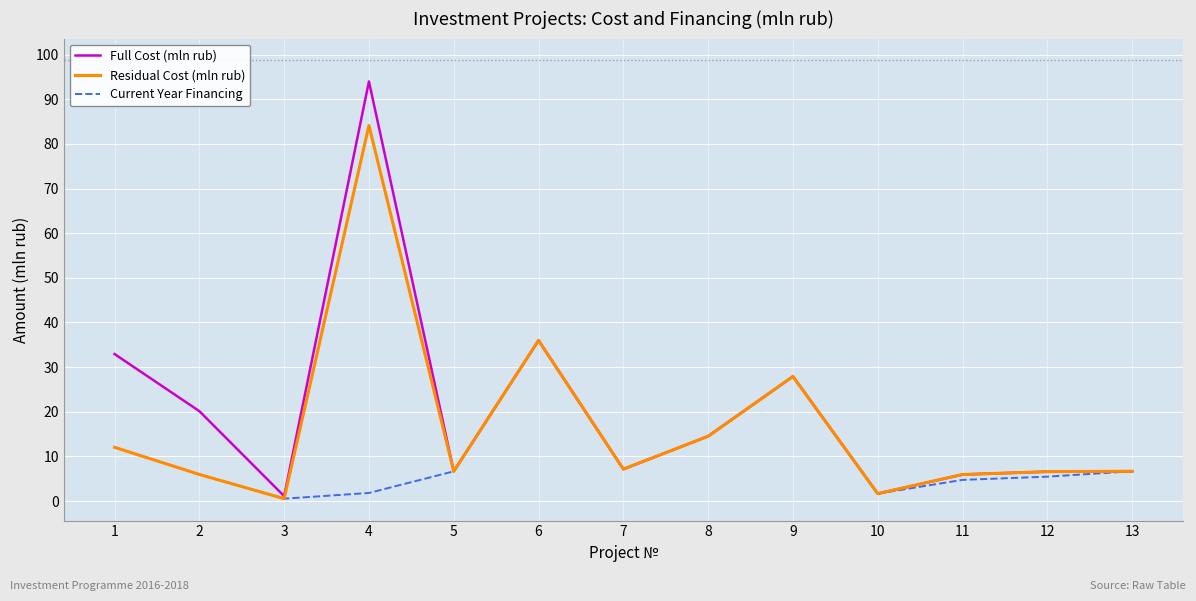

The value of Current Year Financing at 12 is 5.5. True or false?

True